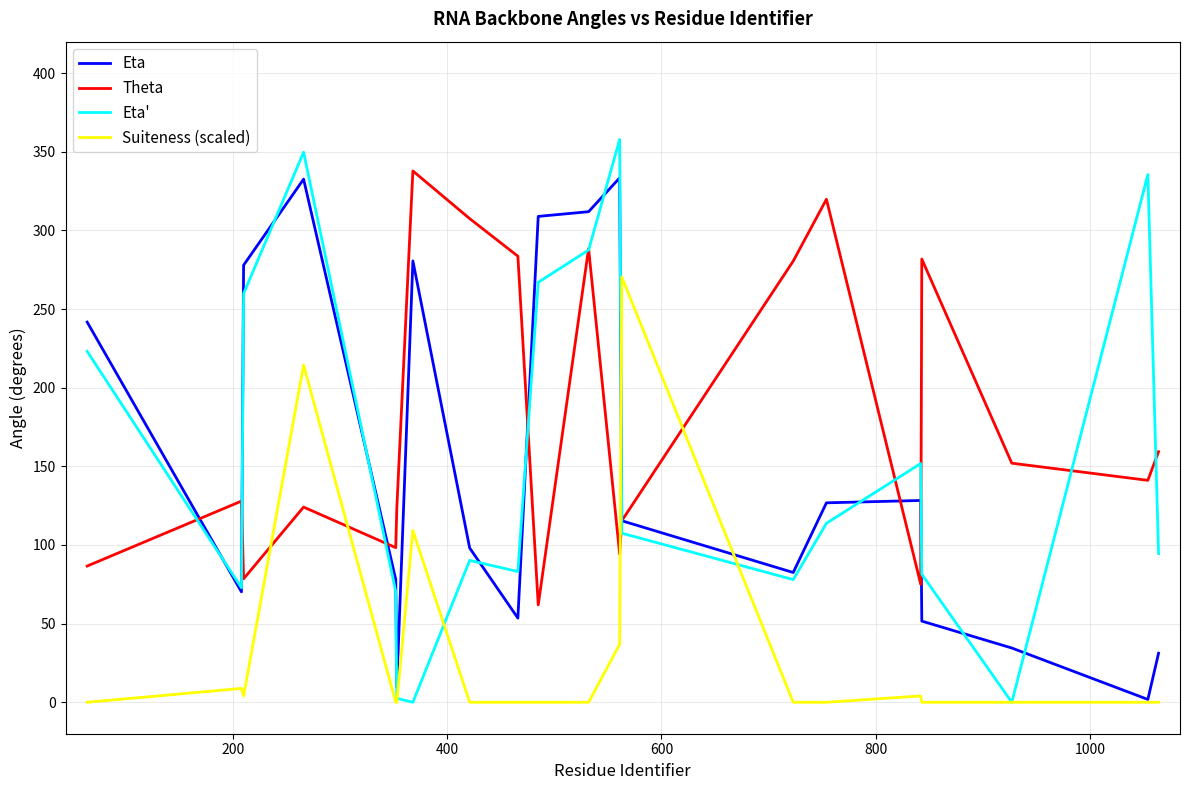

What is the highest value of the Suiteness (scaled) series?

270.4